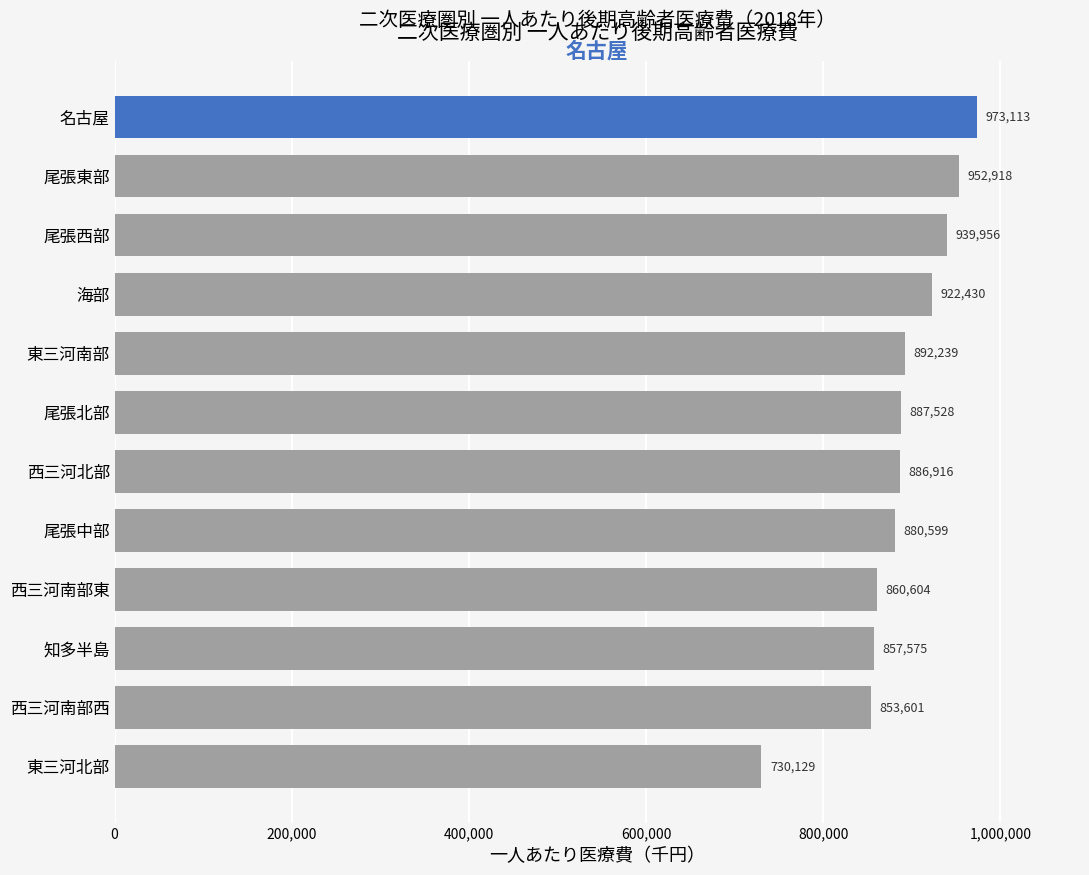

What is the label of the 3rd bar from the bottom?

知多半島